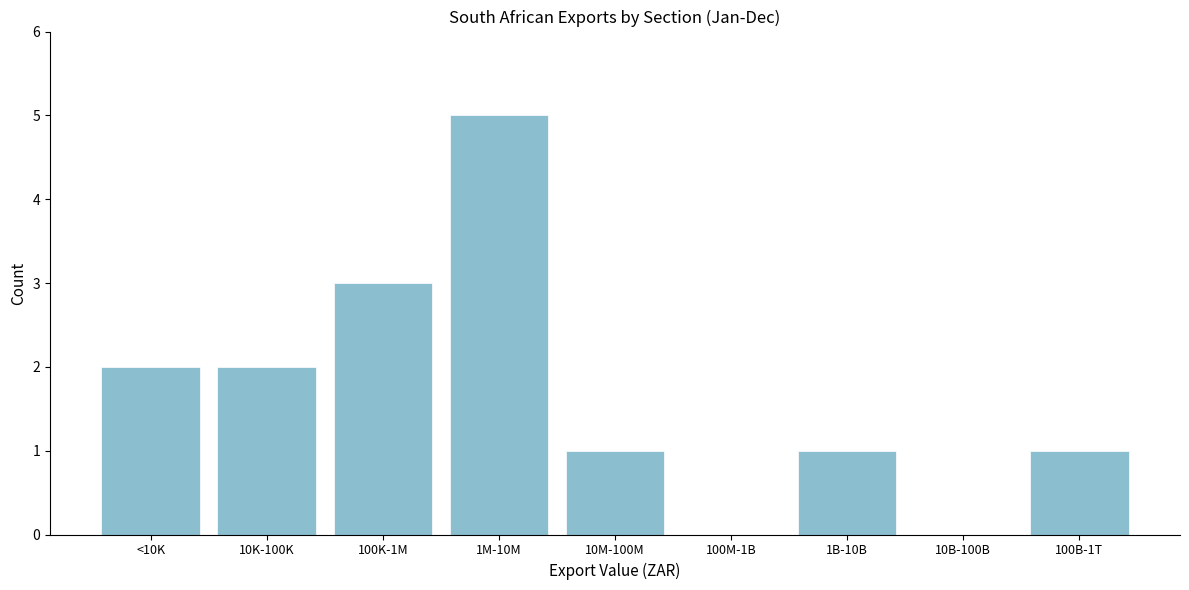

Reading left to right, what are all the values shown in this chart?

<10K=2	10K-100K=2	100K-1M=3	1M-10M=5	10M-100M=1	100M-1B=0	1B-10B=1	10B-100B=0	100B-1T=1